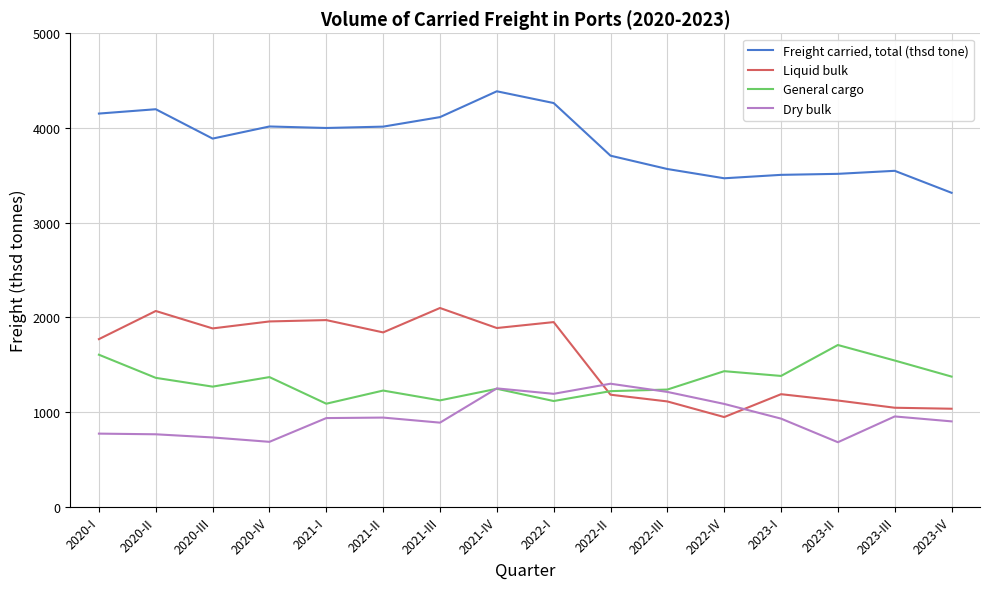

At which label does Freight carried, total (thsd tone) reach its peak?

2021-IV